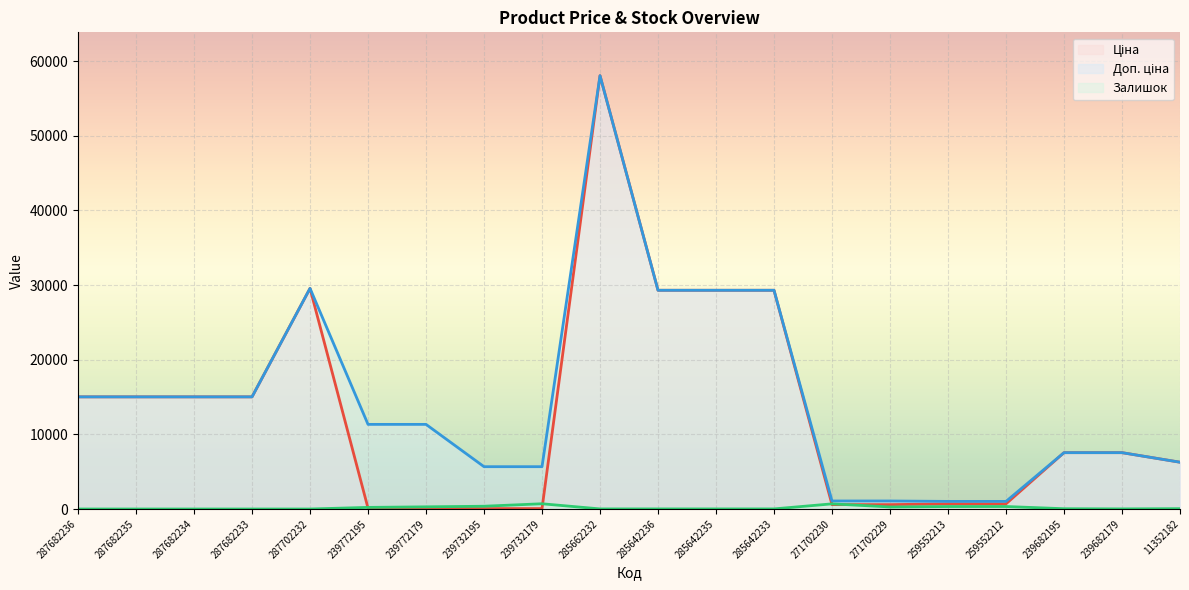

What is the label of the 3rd point from the right?

239682195